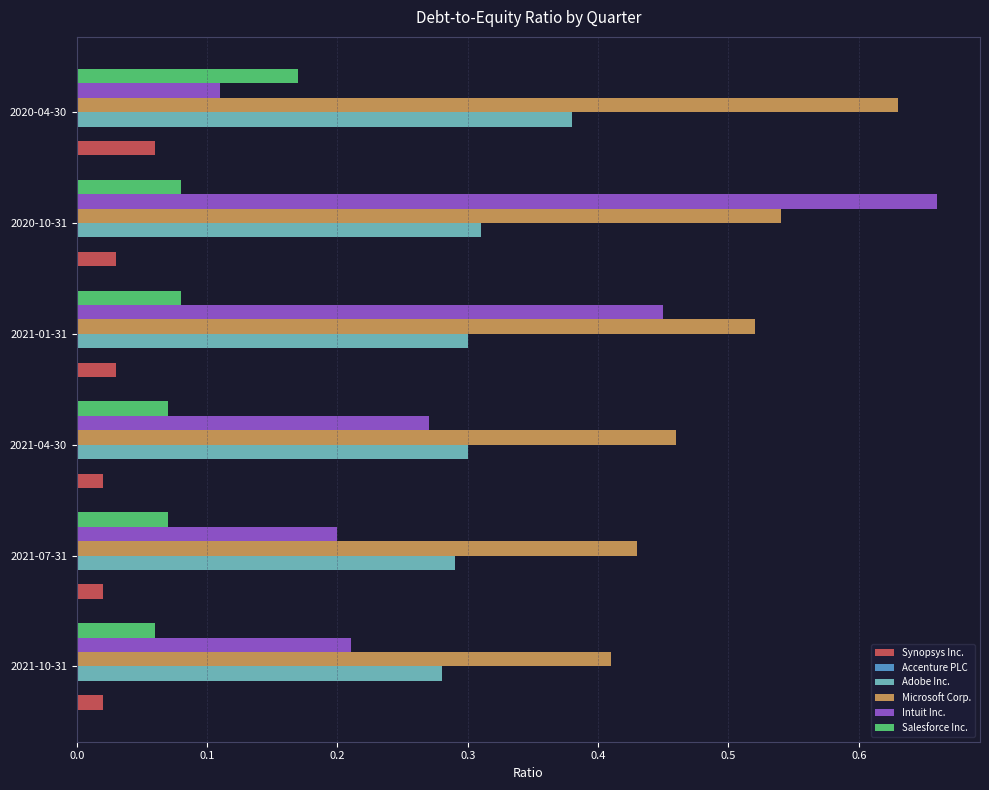

Between 2021-04-30 and 2021-01-31, which series saw the biggest shift?

Intuit Inc.